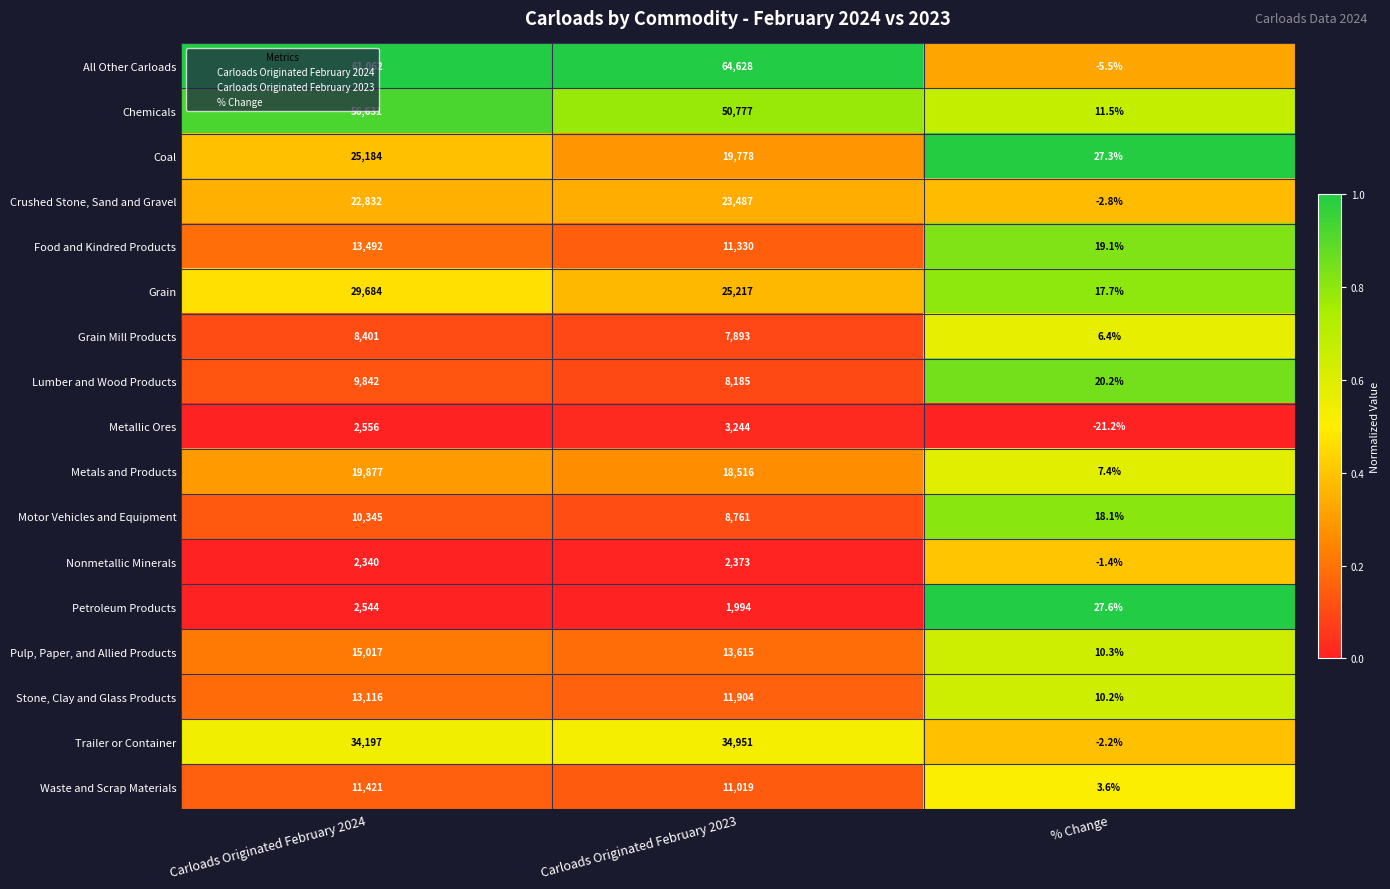

Which series has the widest spread of values?

All Other Carloads